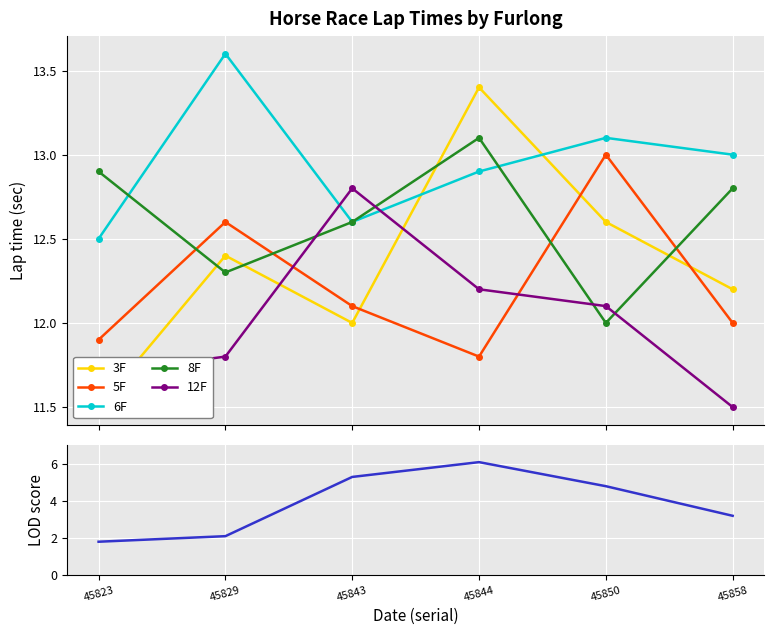

Which series has the widest spread of values?

LOD